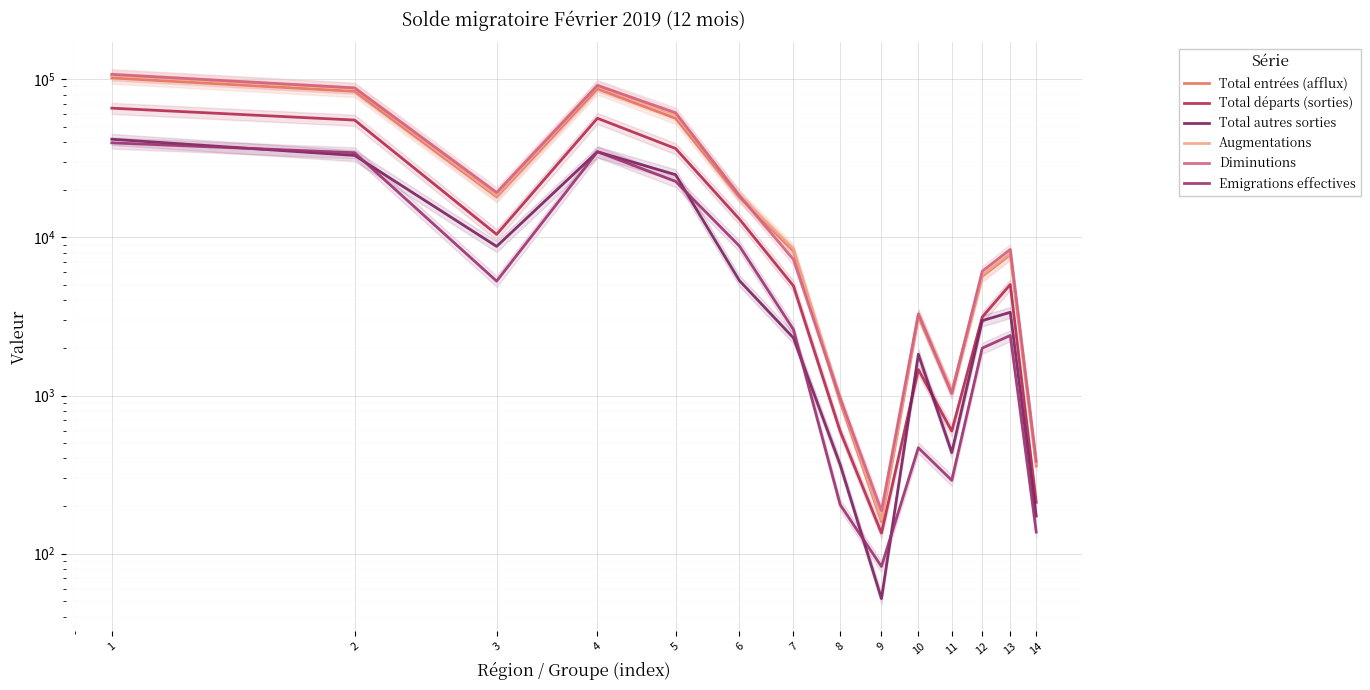

At which label is Emigrations effectives closest to 19841?

5